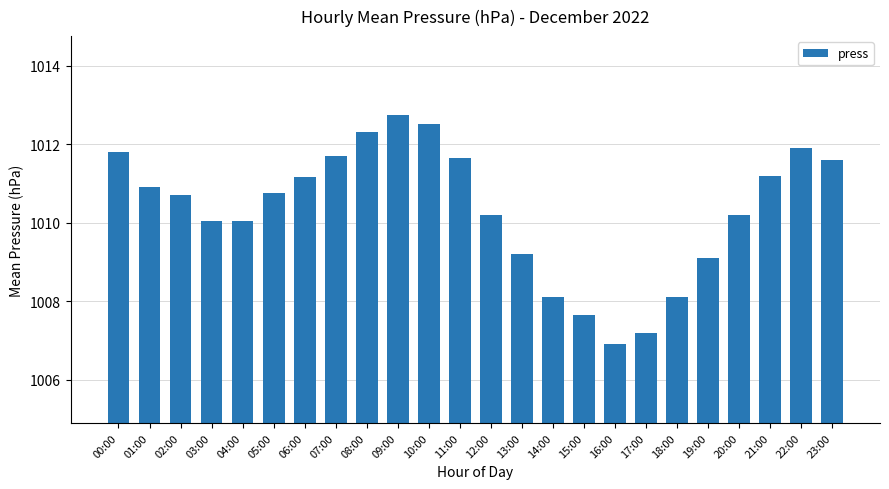

What is the difference between the values at 19:00 and 01:00?

1.8